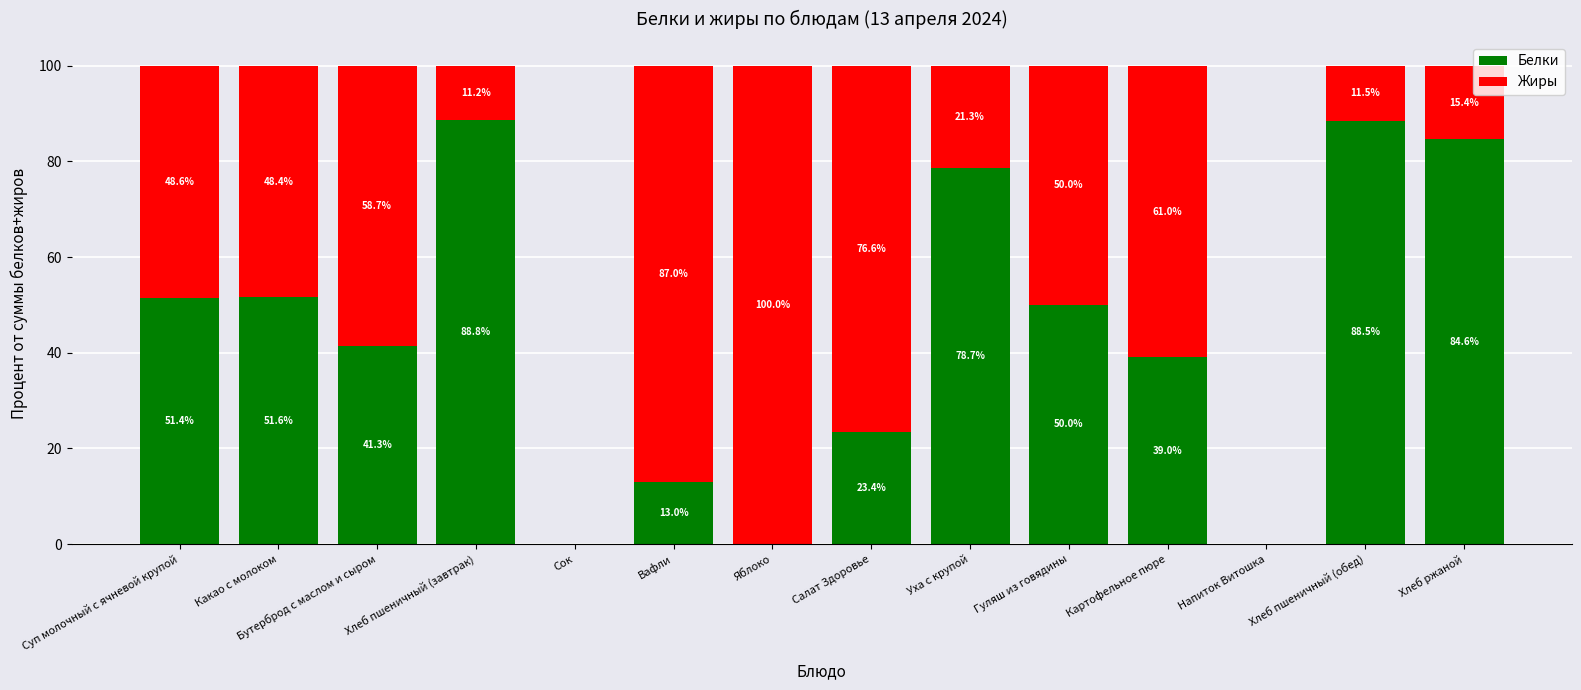

The value of Белки at Яблоко is 0.0. True or false?

True